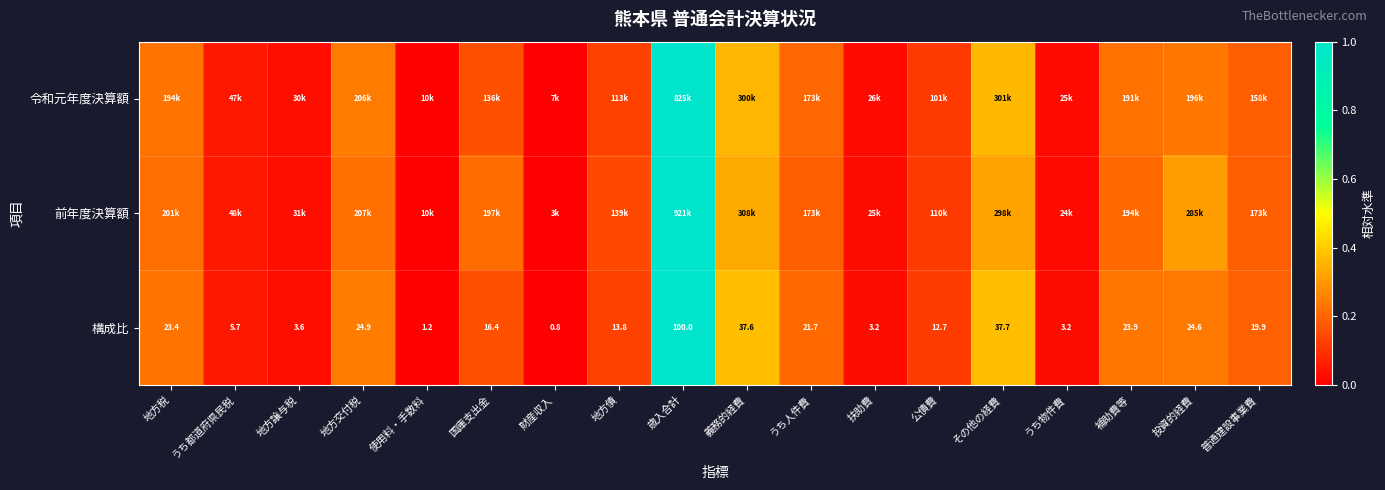

Which category has the highest value in the 構成比 series?

歳入合計